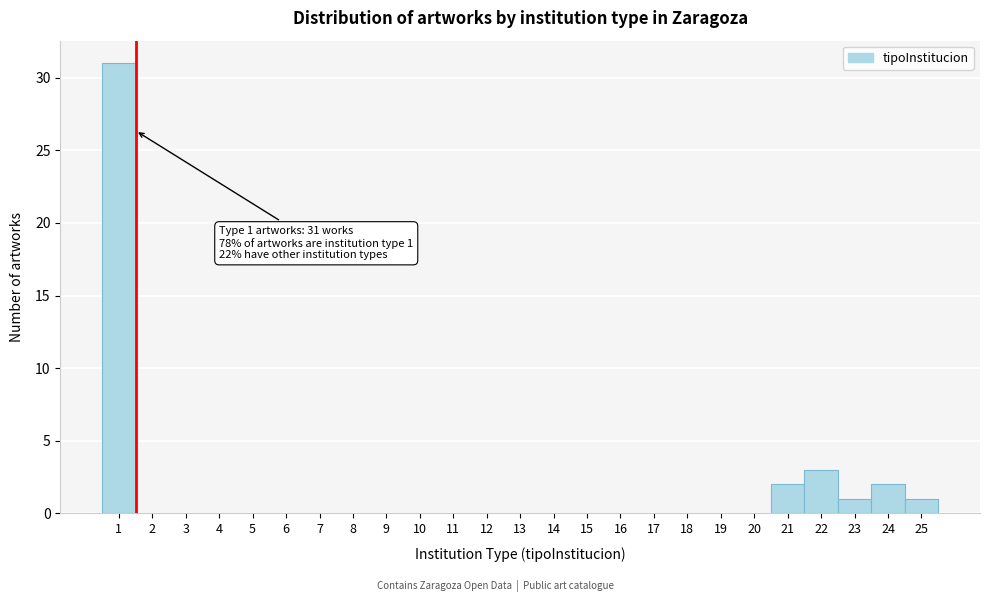

Over which range of the x-axis is the bar tallest?

0.5 to 1.5